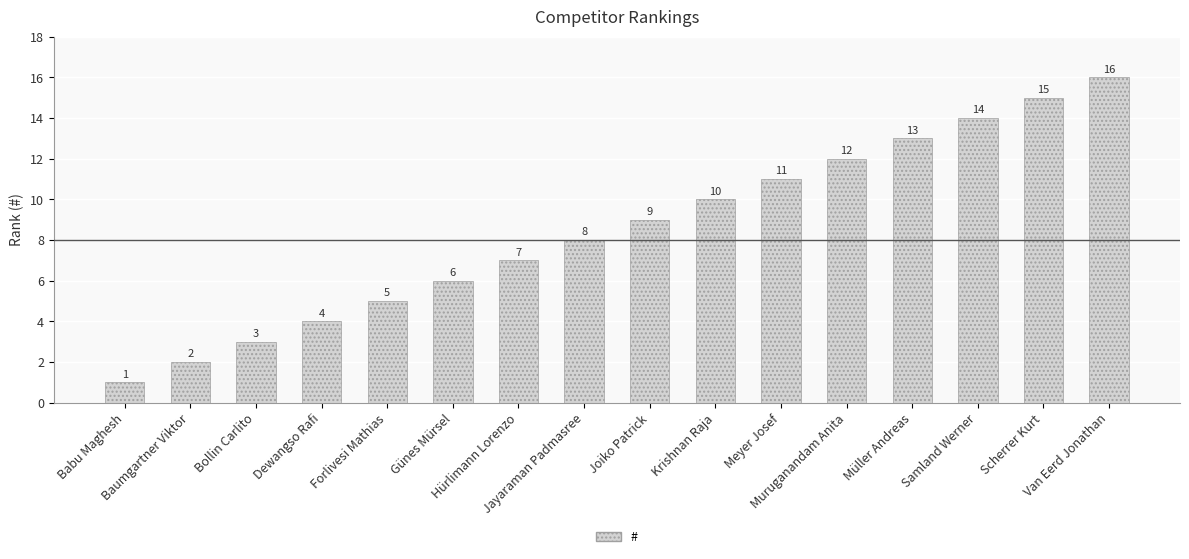

At which category does the chart reach its peak across all series?

Van Eerd Jonathan